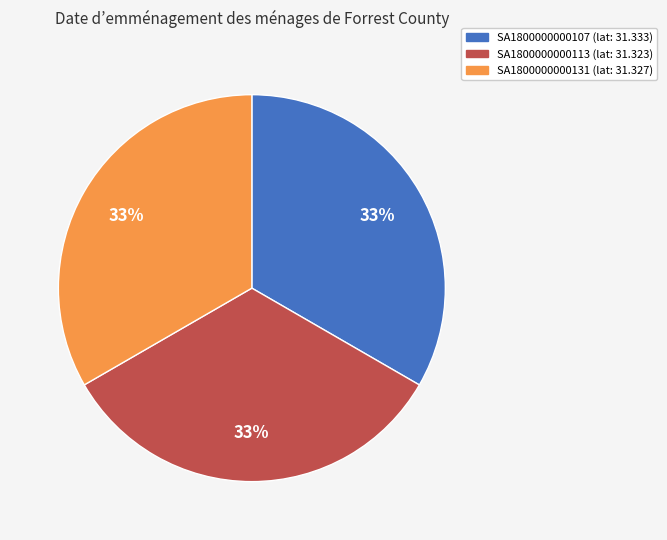

Does any single category account for the majority?

No